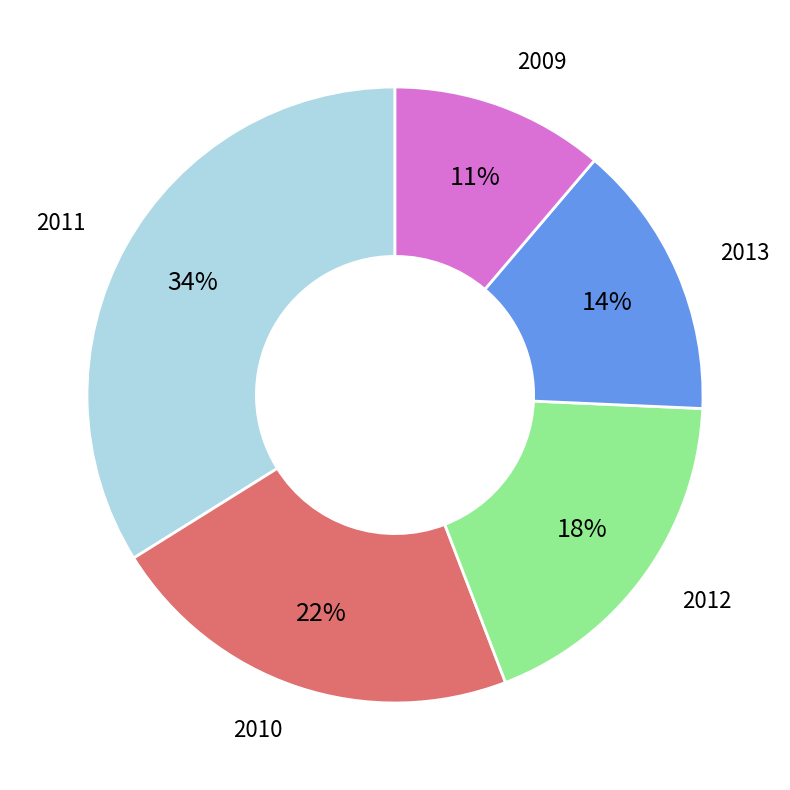

True or false: 2011 accounts for 34% of the total.

True